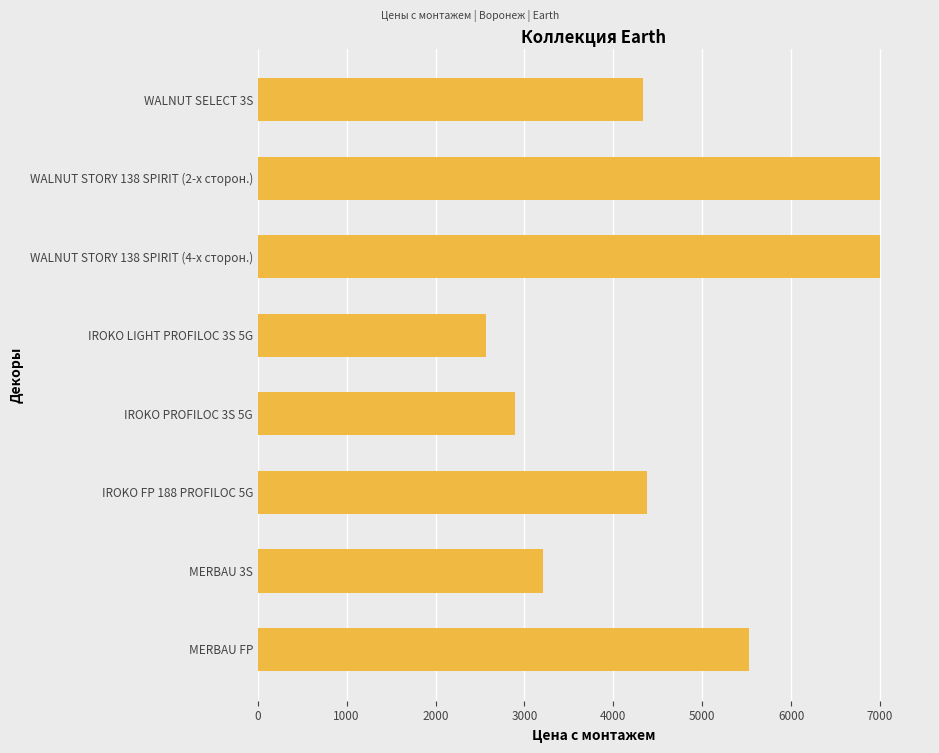

How many bars are there in total?

8